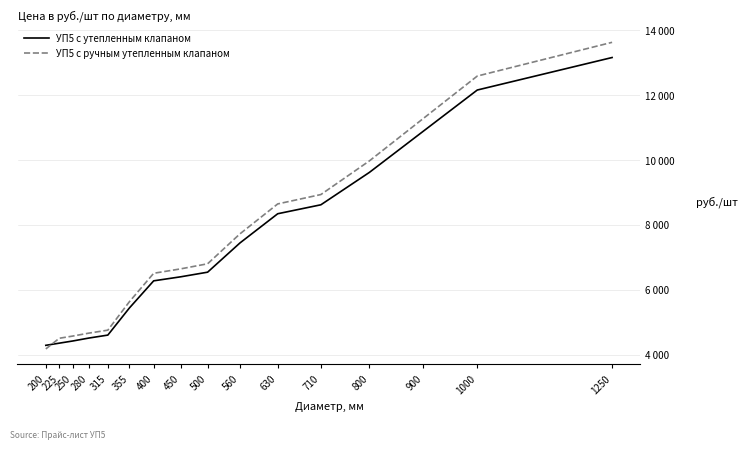

What are all the series names shown in the legend?

УП5 с утепленным клапаном, УП5 с ручным утепленным клапаном